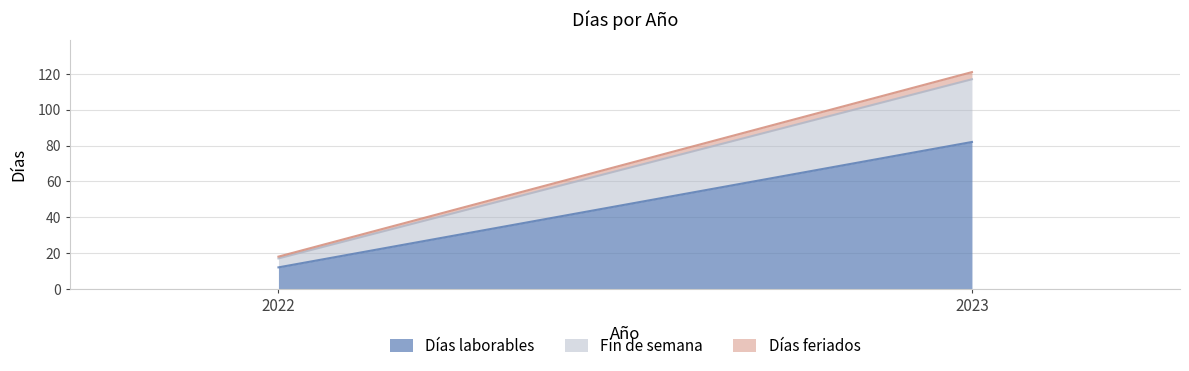

Rank the categories by Días laborables value from lowest to highest.

2022, 2023